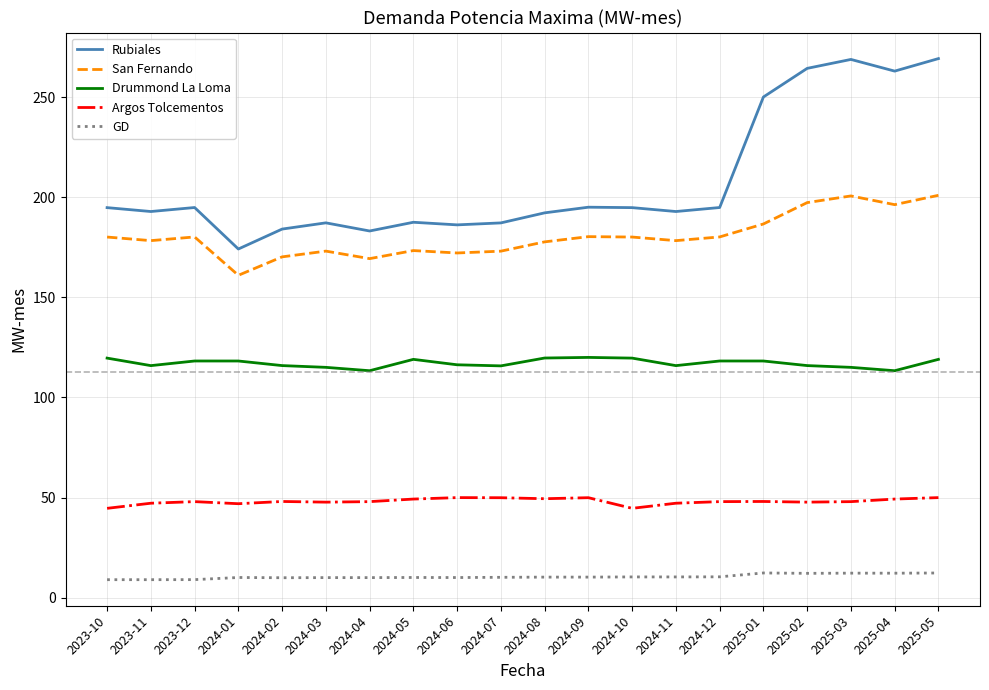

What position from the right is 2024-07?

11